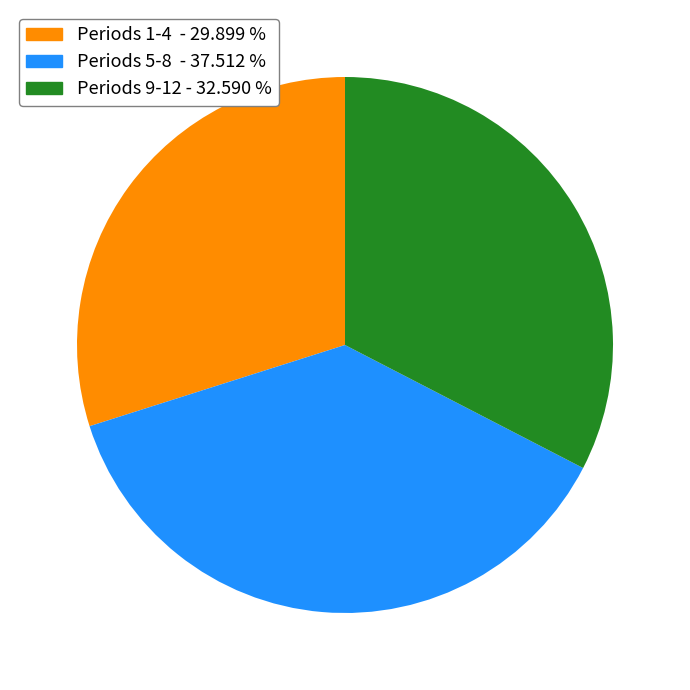

Is Periods 1-4 - 29.899 % the majority of the pie?

No